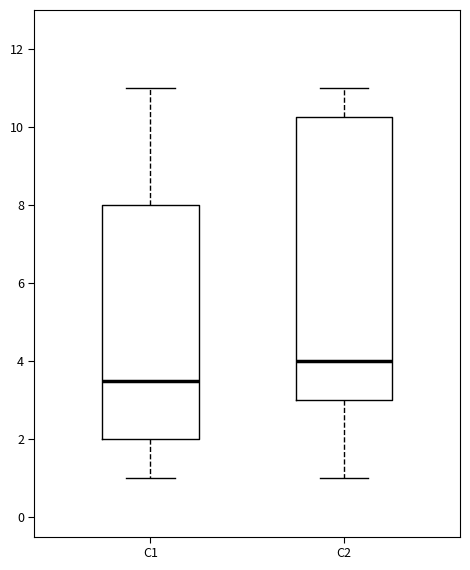

Which box has the lowest median line?

C1